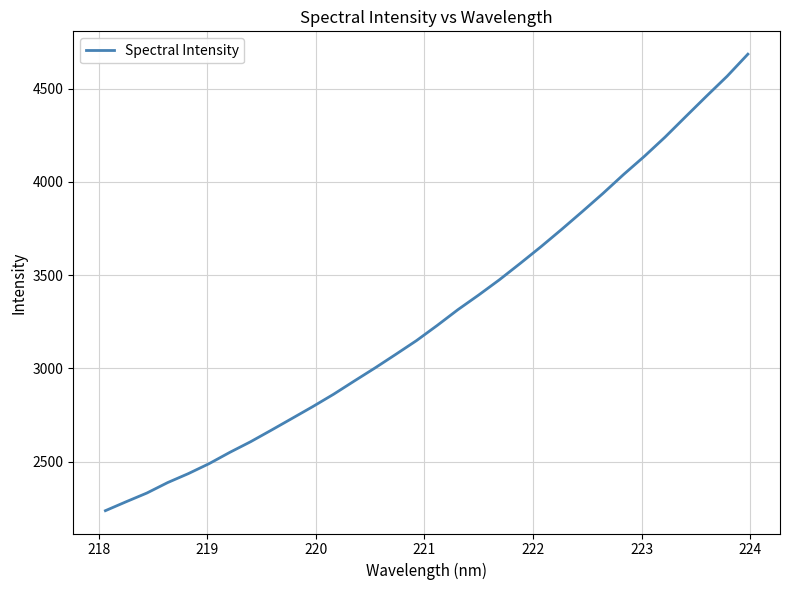

What is the maximum value shown in the chart?

4684.7